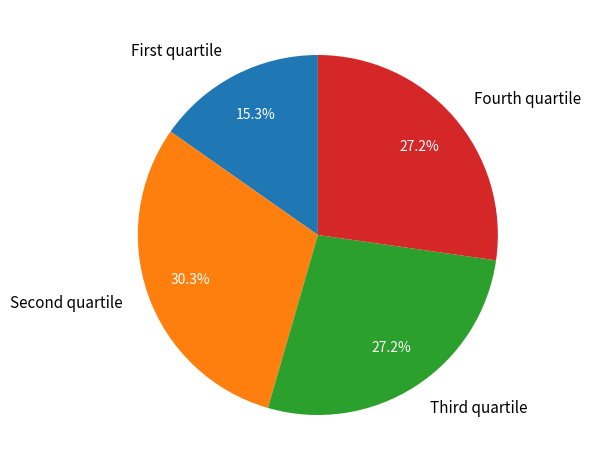

Which category has the smallest portion of the pie?

First quartile